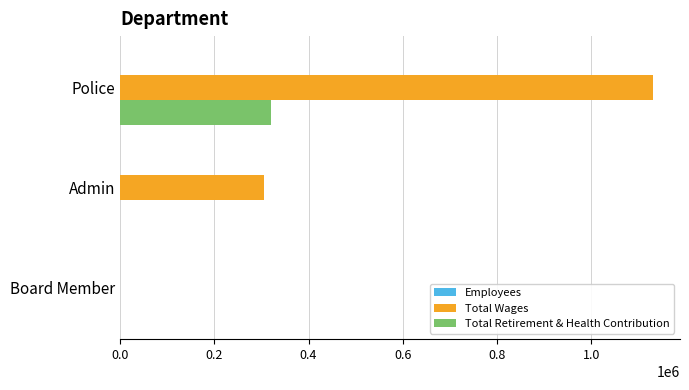

What is the sum of all Total Retirement & Health Contribution values?

319809